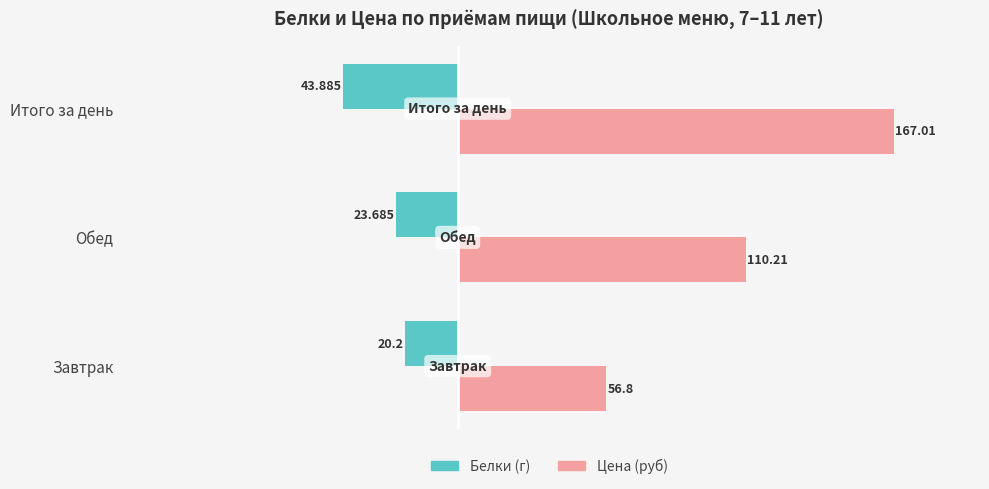

Which series has the largest range (max minus min)?

Цена (руб)